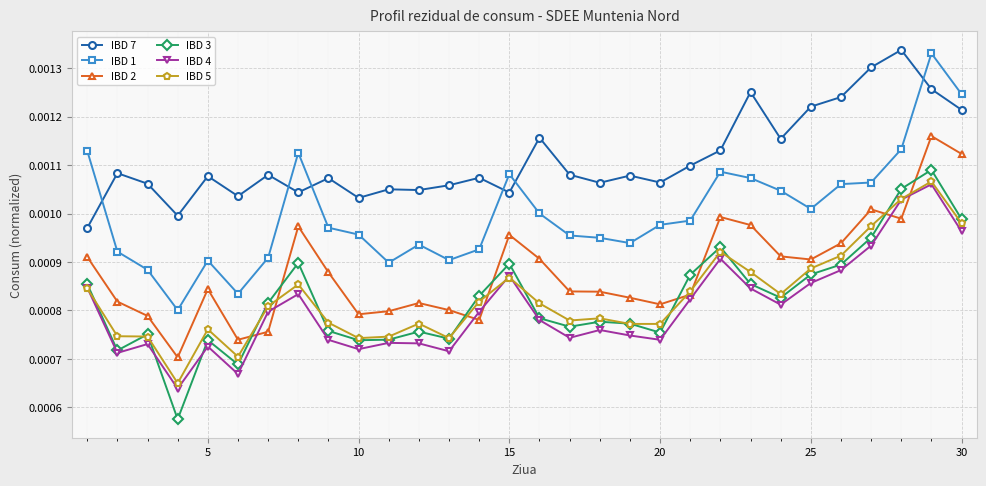

Which series has the largest total across all categories?

IBD 7